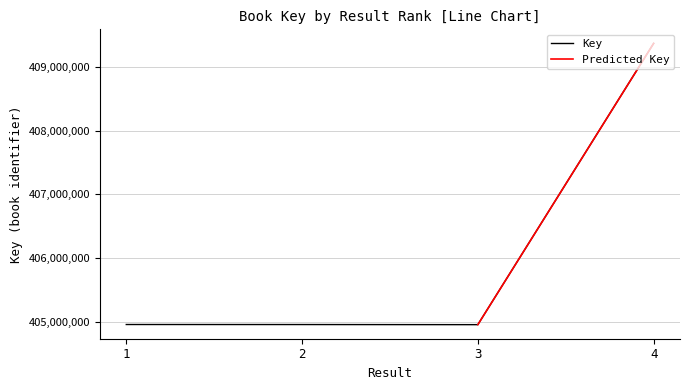

List the labels in order of value, smallest first.

3, 2, 1, 4